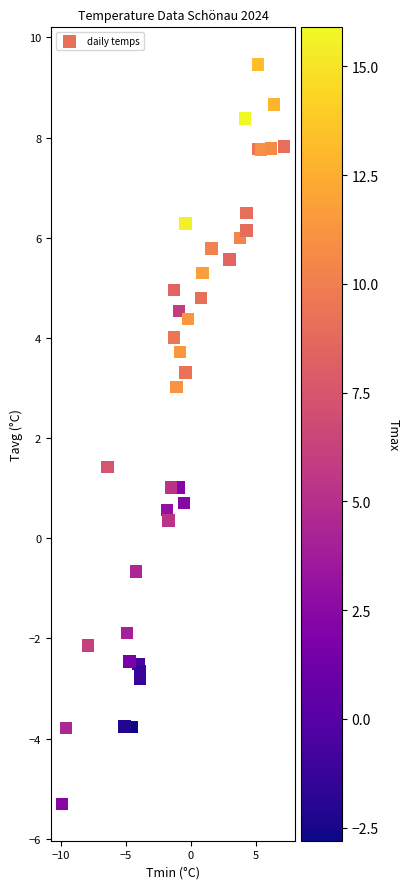

What Y value in the scatter plot is closest to 2?

1.4